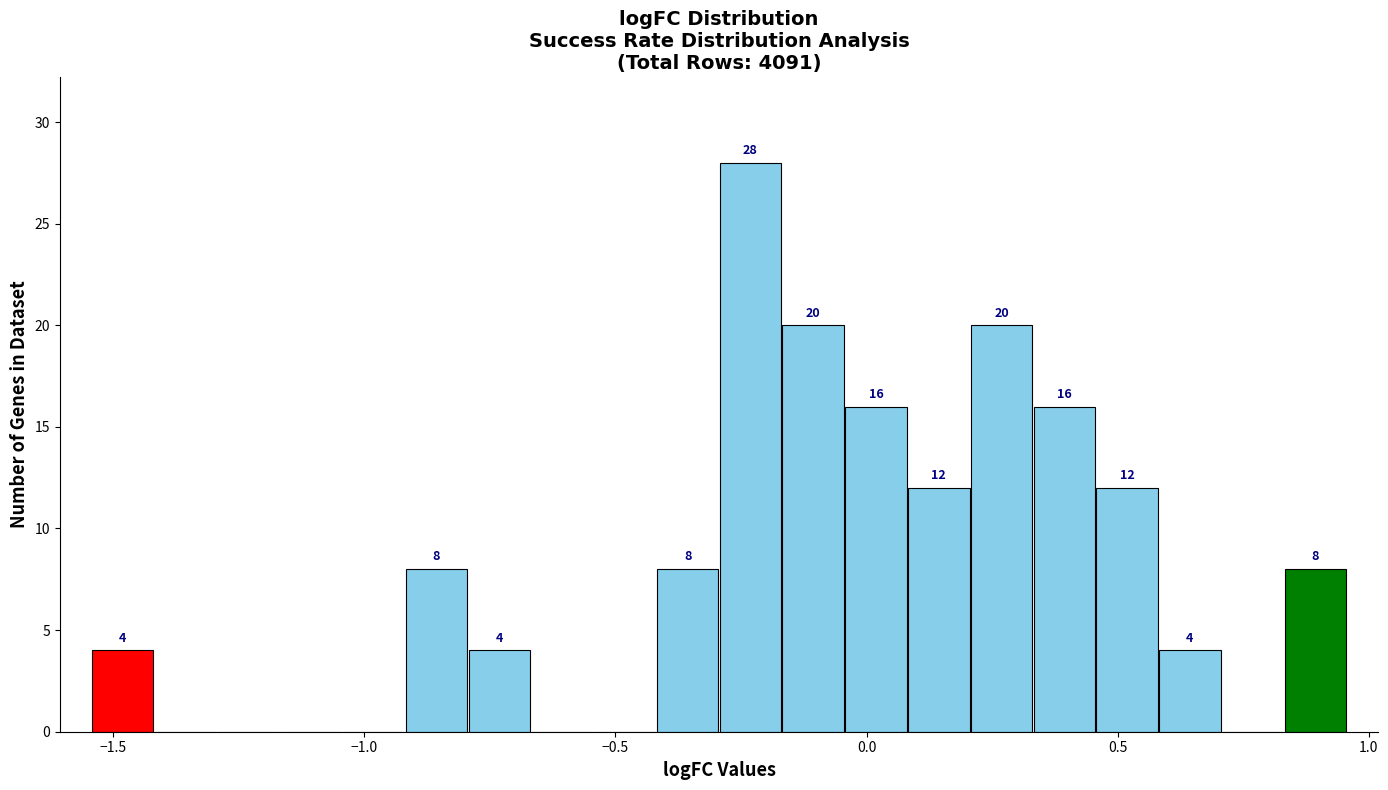

Around what value on the x-axis is the tallest bar? Give the approximate position of its centre, as read against the axis.

-0.25